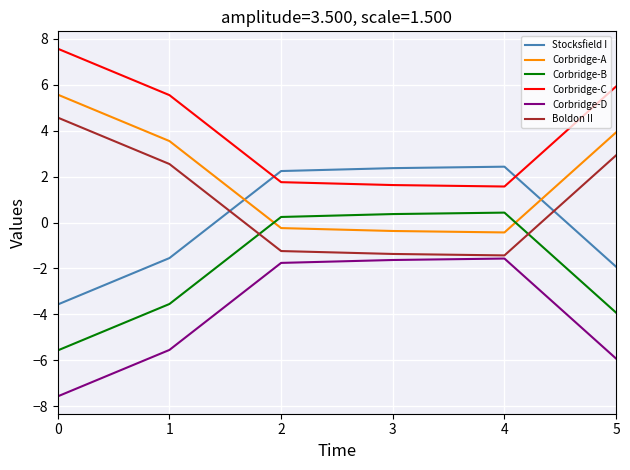

True or false: Corbridge-D has more than 2 interior local peaks.

False